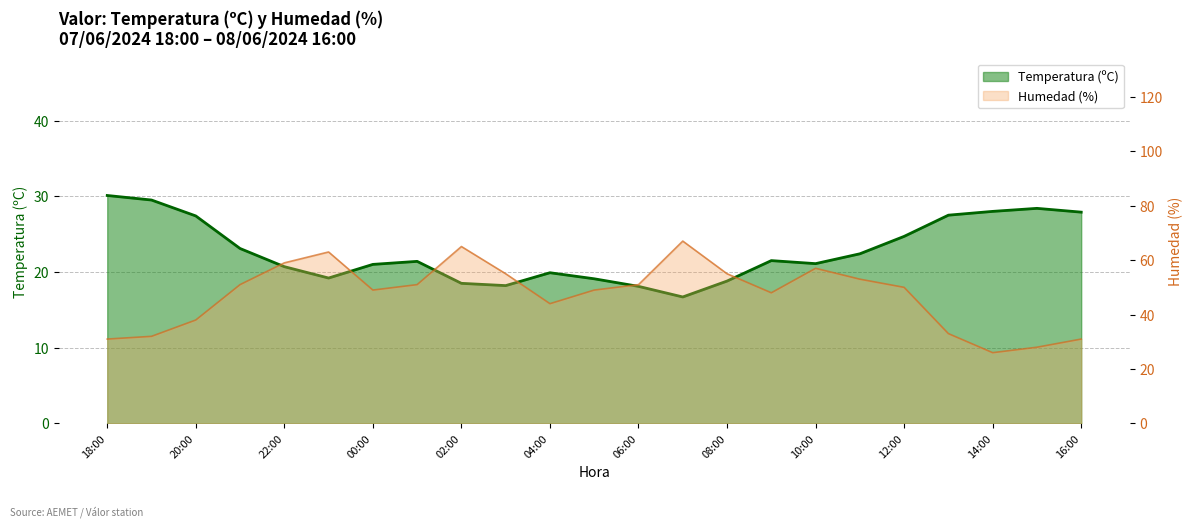

What is the sum of the Temperatura (ºC) values at 01:00 and 11:00?

43.8